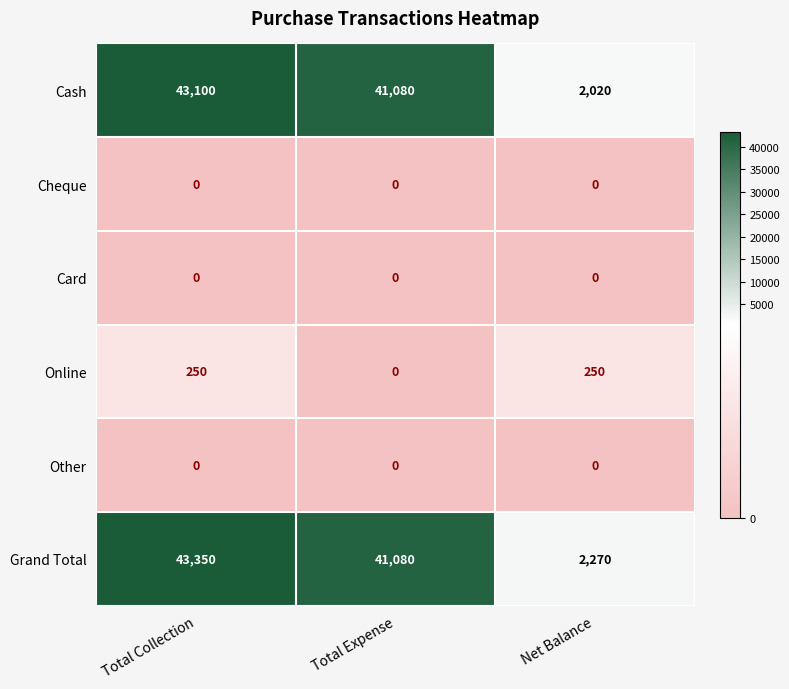

Is it true that Other equals 0 at Total Expense?

True